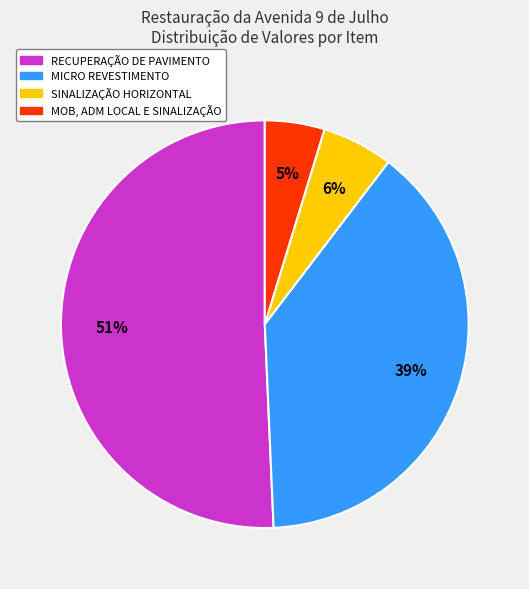

How many segments does this pie chart have?

4